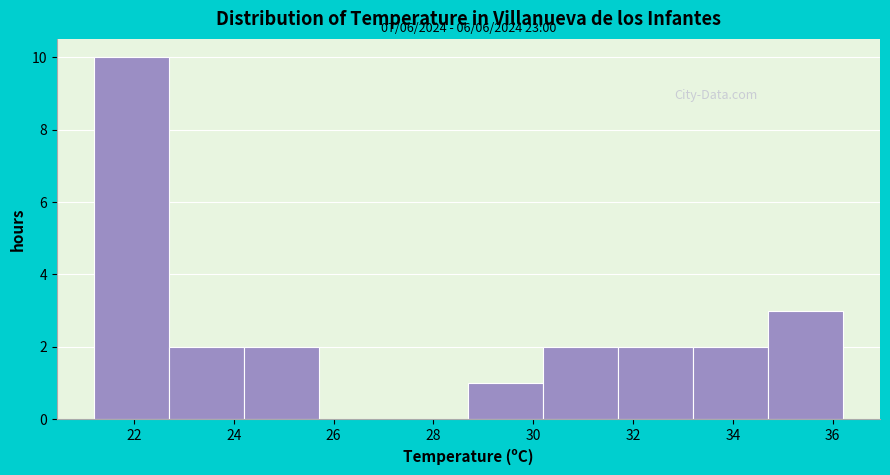

Over which range of the x-axis is the bar tallest?

21.2 to 22.7